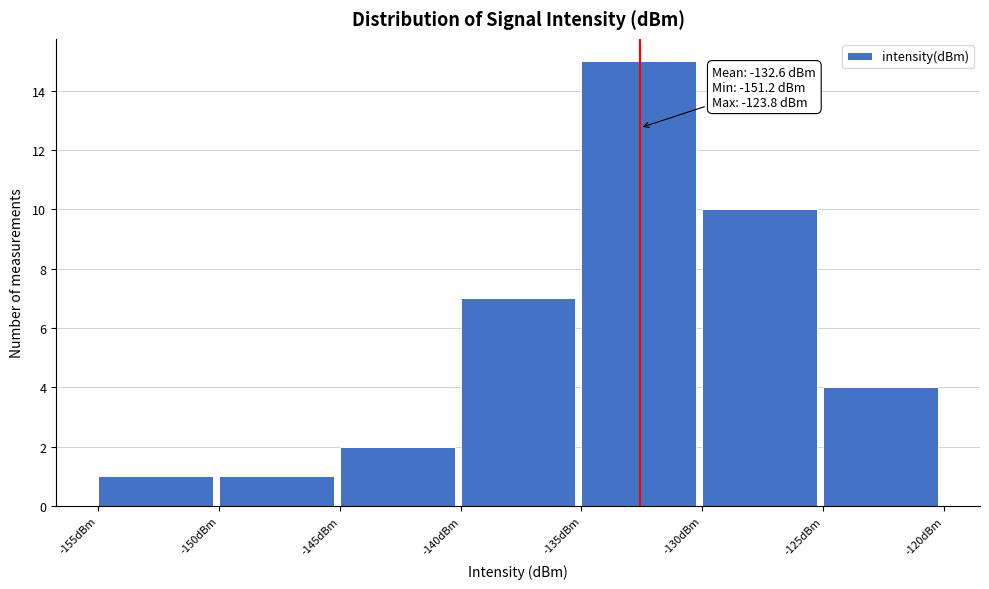

Which range on the x-axis has the tallest bar?

-135 to -130